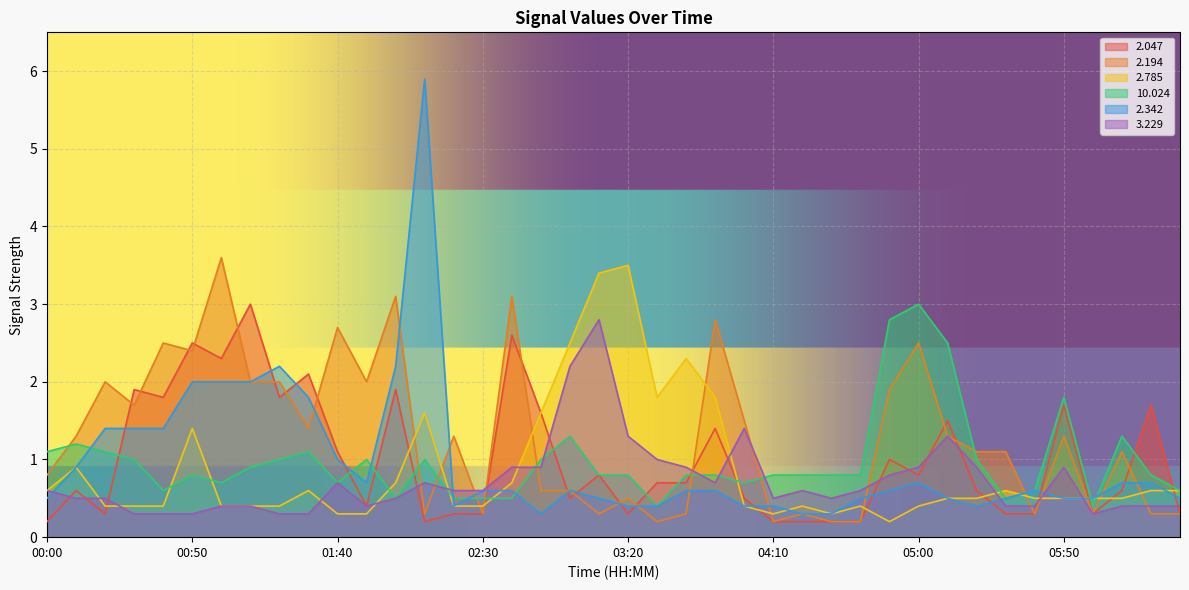

Reading left to right, list all the values displayed in this chart.

  2.047: 0.2	0.6	0.3	1.9	1.8	2.5	2.3	3.0	1.8	2.1	1.1	0.4	1.9	0.2	0.3	0.3	2.6	1.6	0.5	0.8	0.3	0.7	0.7	1.4	0.5	0.2	0.2	0.2	0.2	1.0	0.8	1.5	0.6	0.3	0.3	1.7	0.3	0.6	1.7	0.3
  2.194: 0.8	1.3	2.0	1.7	2.5	2.4	3.6	2.0	2.0	1.4	2.7	2.0	3.1	0.3	1.3	0.3	3.1	0.6	0.6	0.3	0.5	0.2	0.3	2.8	1.5	0.2	0.3	0.2	0.2	1.9	2.5	1.3	1.1	1.1	0.3	1.3	0.3	1.1	0.3	0.3
  2.785: 0.6	0.9	0.4	0.4	0.4	1.4	0.4	0.4	0.4	0.6	0.3	0.3	0.7	1.6	0.4	0.4	0.7	1.6	2.5	3.4	3.5	1.8	2.3	1.8	0.4	0.3	0.4	0.3	0.4	0.2	0.4	0.5	0.5	0.6	0.5	0.5	0.5	0.5	0.6	0.6
 10.024: 1.1	1.2	1.1	1.0	0.6	0.8	0.7	0.9	1.0	1.1	0.7	1.0	0.5	1.0	0.5	0.5	0.5	1.0	1.3	0.8	0.8	0.4	0.8	0.8	0.7	0.8	0.8	0.8	0.8	2.8	3.0	2.5	1.0	0.5	0.6	1.8	0.4	1.3	0.8	0.6
  2.342: 0.5	0.9	1.4	1.4	1.4	2.0	2.0	2.0	2.2	1.8	1.0	0.7	2.2	5.9	0.4	0.6	0.6	0.3	0.6	0.5	0.4	0.4	0.6	0.6	0.4	0.4	0.3	0.3	0.5	0.6	0.7	0.5	0.4	0.5	0.6	0.5	0.5	0.7	0.7	0.5
  3.229: 0.6	0.5	0.5	0.3	0.3	0.3	0.4	0.4	0.3	0.3	0.7	0.4	0.5	0.7	0.6	0.6	0.9	0.9	2.2	2.8	1.3	1.0	0.9	0.7	1.4	0.5	0.6	0.5	0.6	0.8	0.9	1.3	0.9	0.4	0.4	0.9	0.3	0.4	0.4	0.4